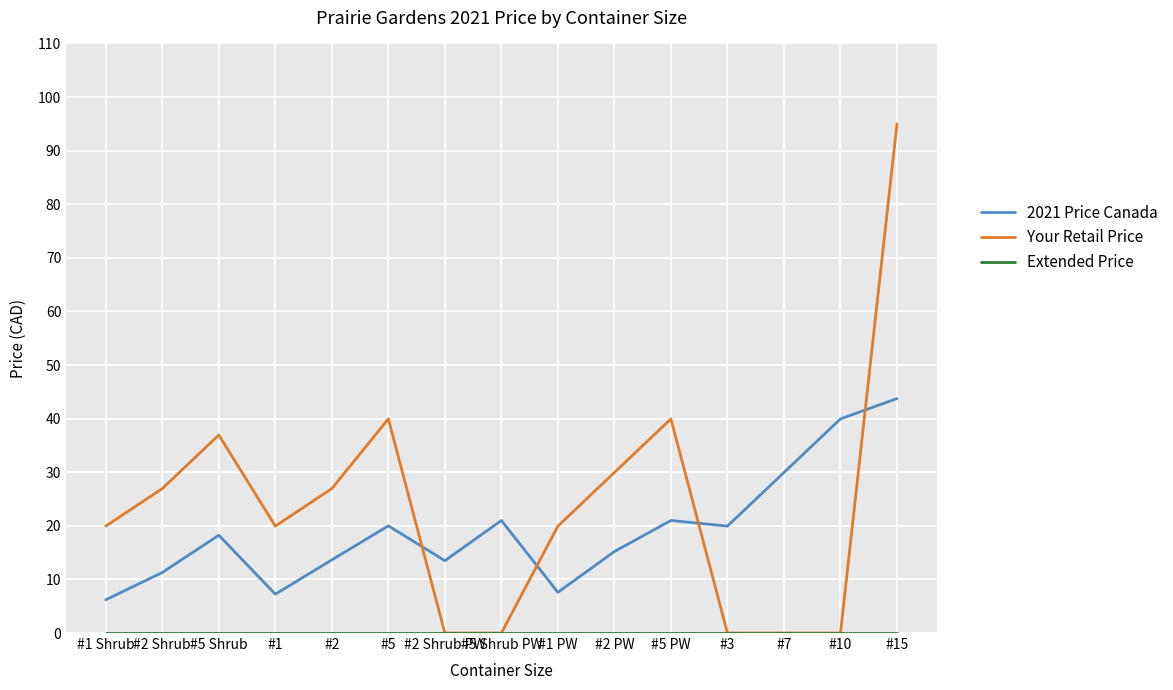

Does the chart display data point markers on the line(s)?

No